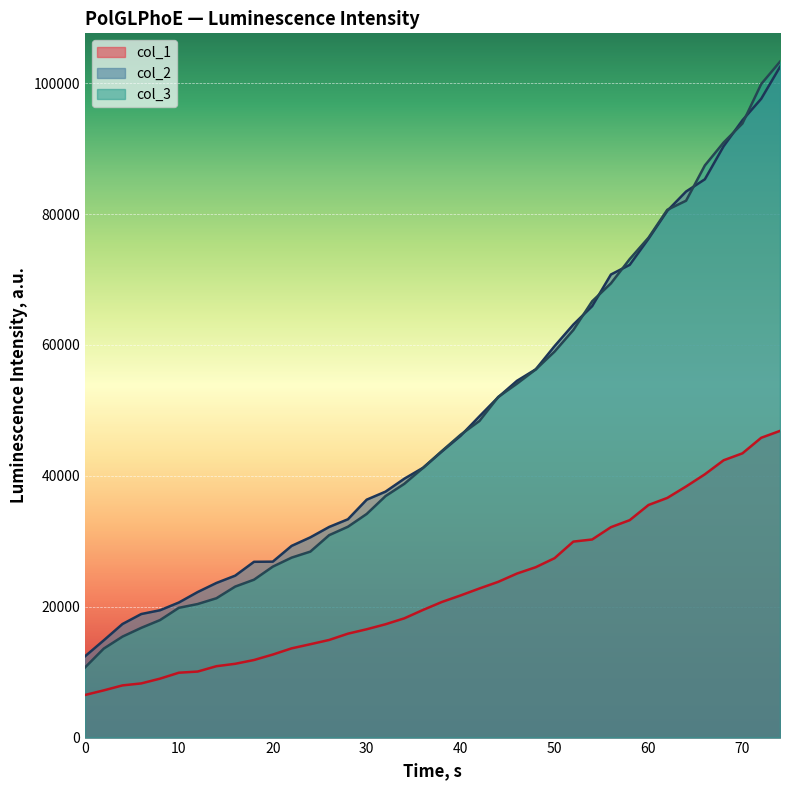

What is the maximum value for col_3?

103286